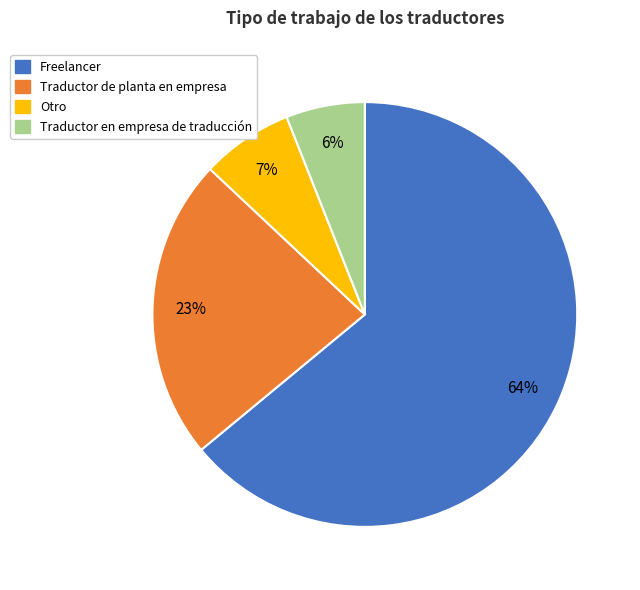

To the nearest percent, what percentage of the pie is Freelancer?

64%